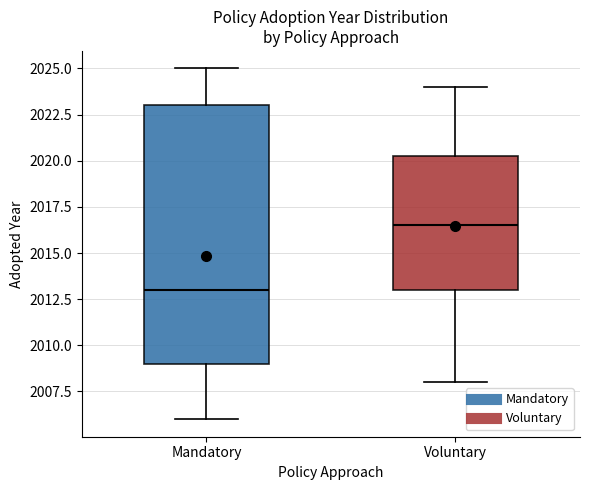

Which box is the tallest, from its lower edge to its upper edge?

Mandatory